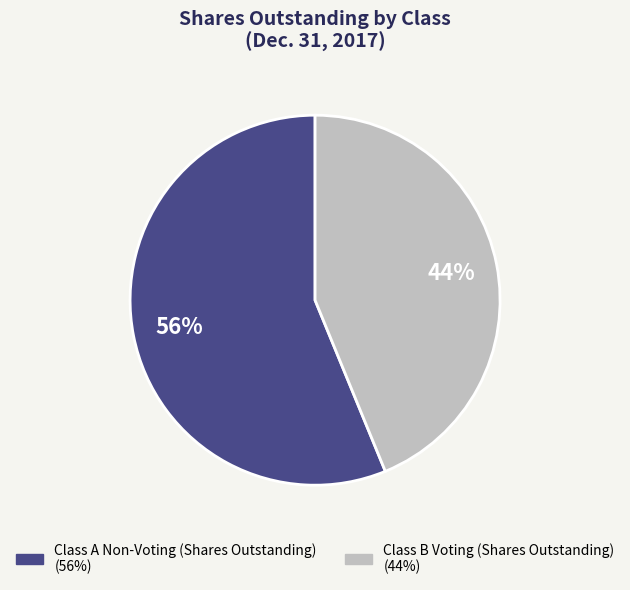

Do Class A Non-Voting (Shares Outstanding) and Class B Voting (Shares Outstanding) together represent more than half of the pie?

Yes